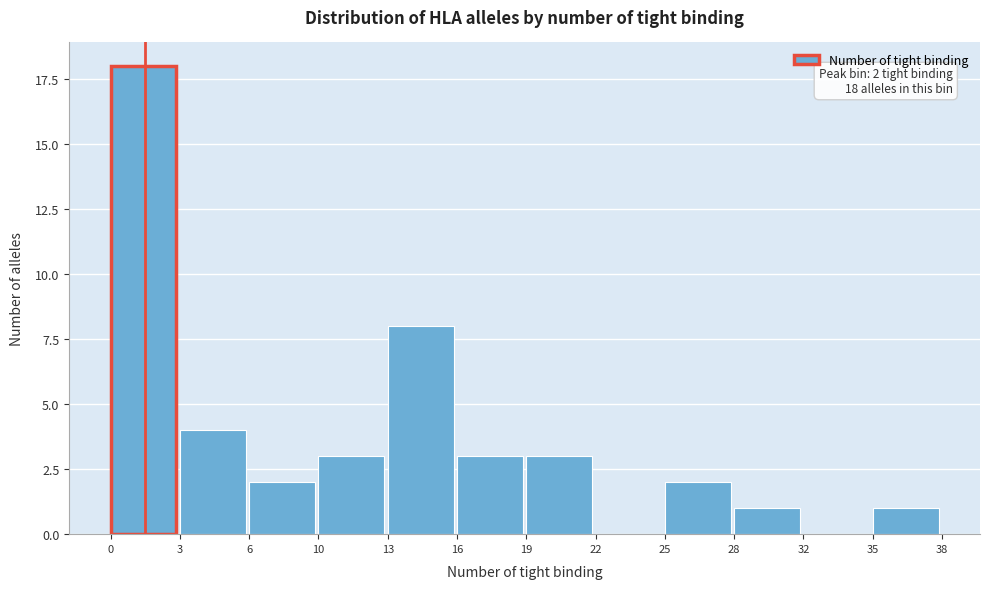

Reading left to right, list all the values displayed in this chart.

0=18	3=4	6=2	10=3	13=8	16=3	19=3	22=0	25=2	28=1	32=0	35=1